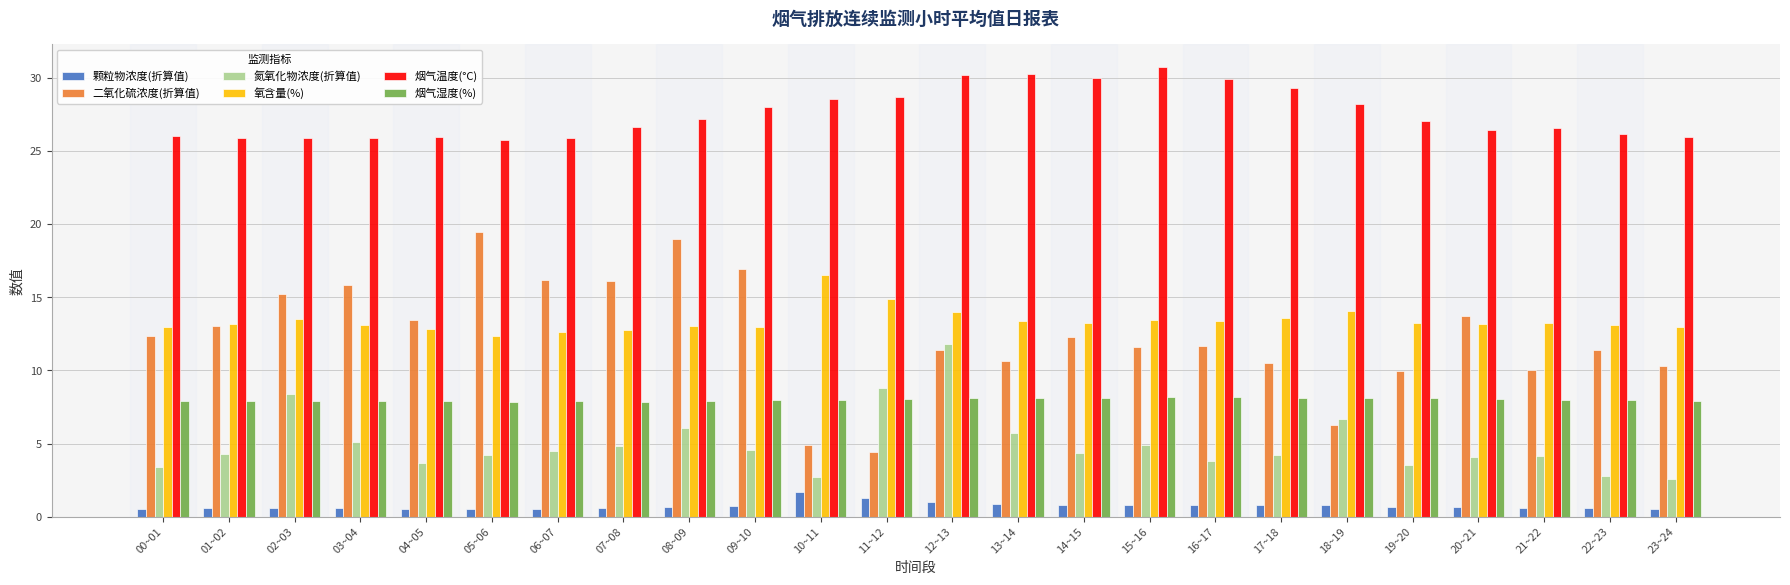

What are all the series names shown in the legend?

颗粒物浓度(折算值), 二氧化硫浓度(折算值), 氮氧化物浓度(折算值), 氧含量(%), 烟气温度(°C), 烟气湿度(%)